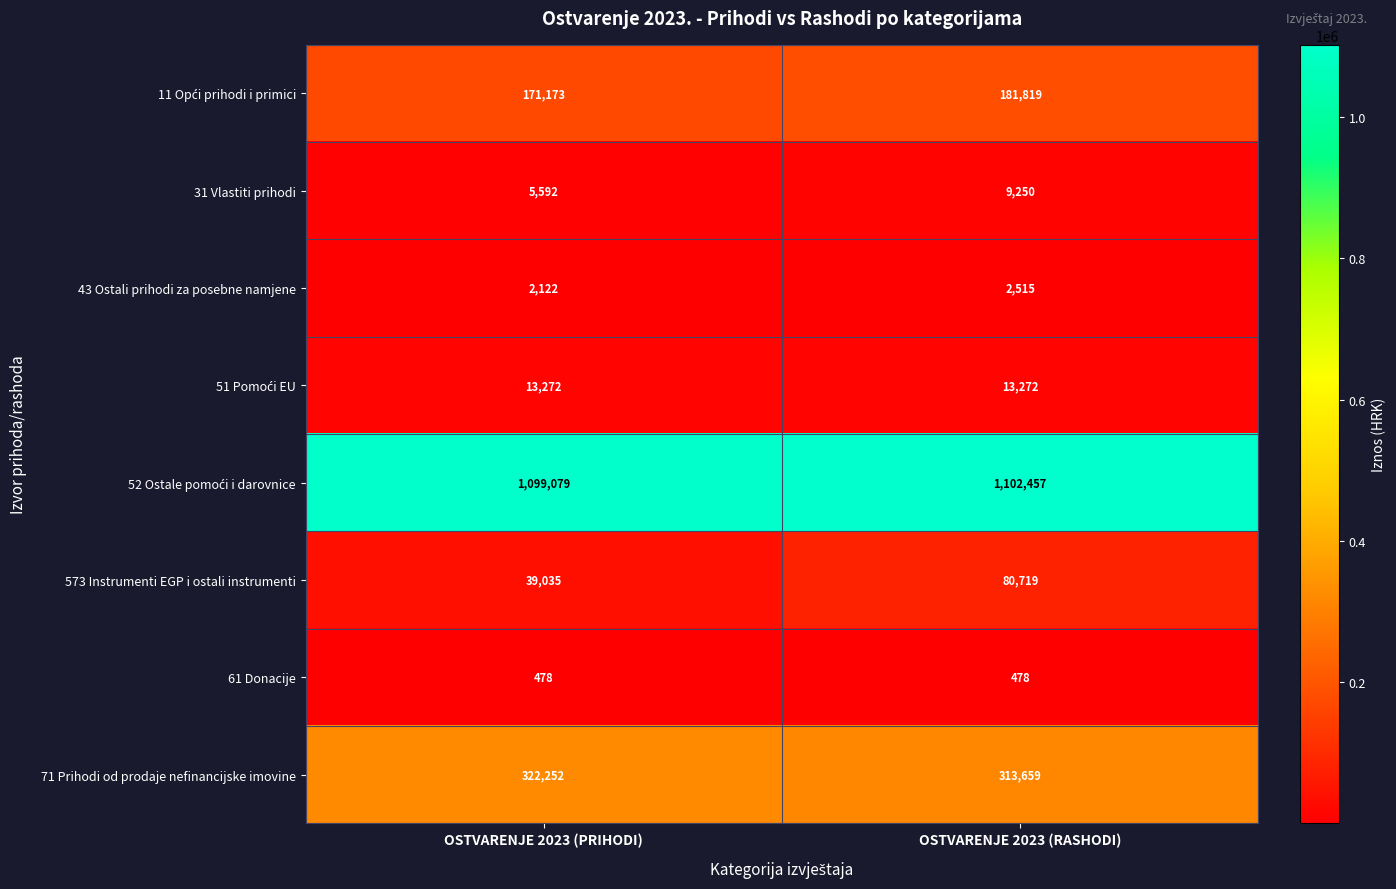

What is the total value across all series at OSTVARENJE 2023 (PRIHODI)?

1653003